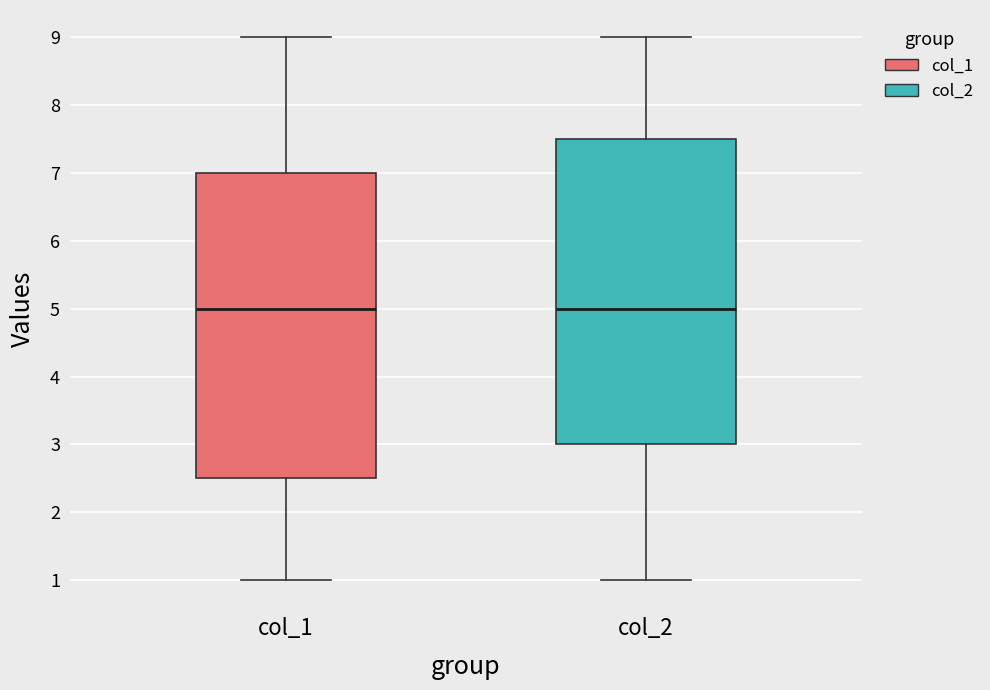

Where is the lower edge of the box for col_1 on the y-axis? The values are not printed on the chart, so give them approximately, as read against the axis.

2.5